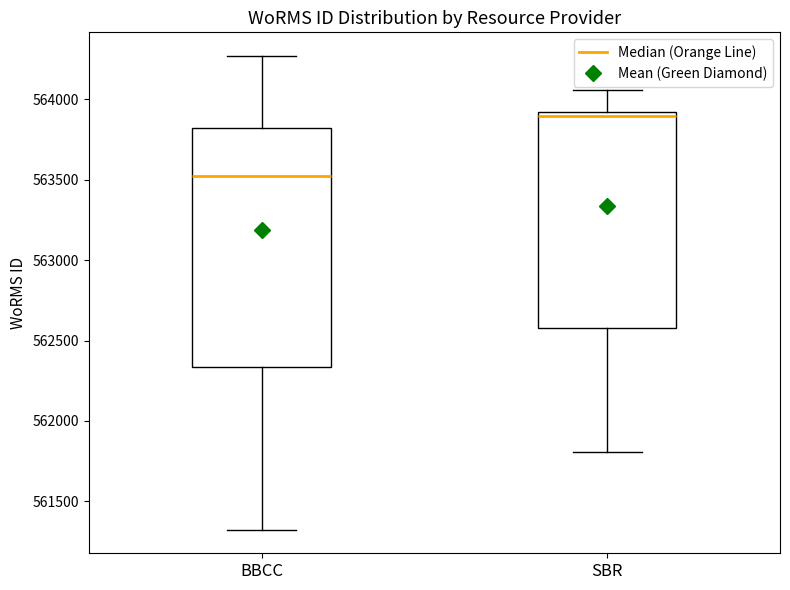

Where does the lower whisker of the box for SBR end on the y-axis? The values are not printed on the chart, so give them approximately, as read against the axis.

561800